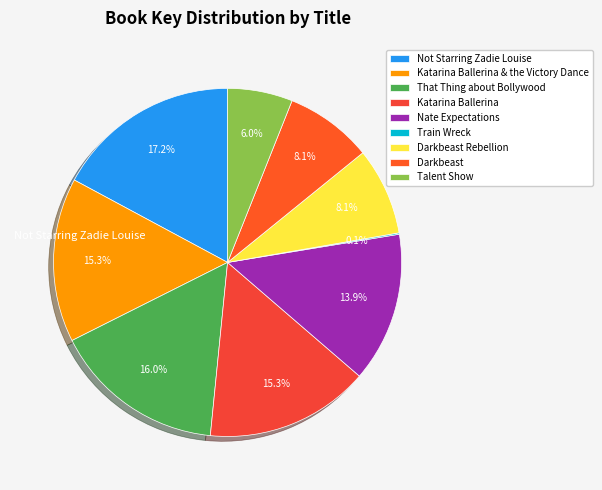

What is the total percentage of Nate Expectations and Talent Show?

20.0%